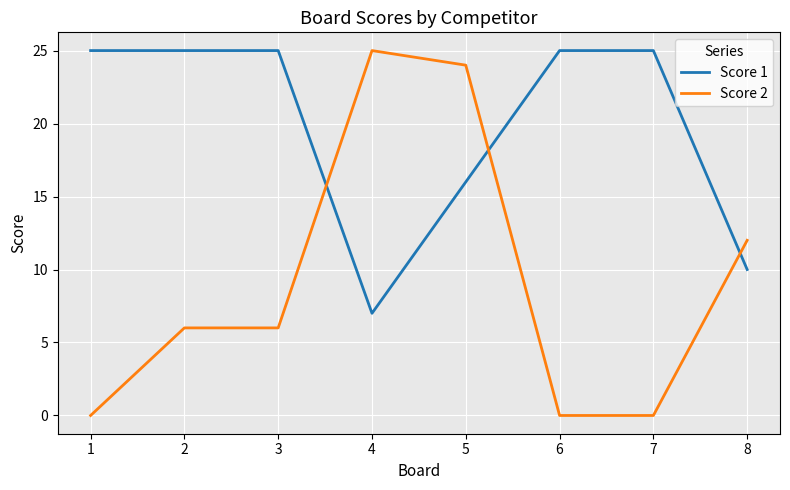

Reading left to right, transcribe all the data shown in this chart.

Score 1: 25	25	25	7	16	25	25	10
Score 2: 0	6	6	25	24	0	0	12